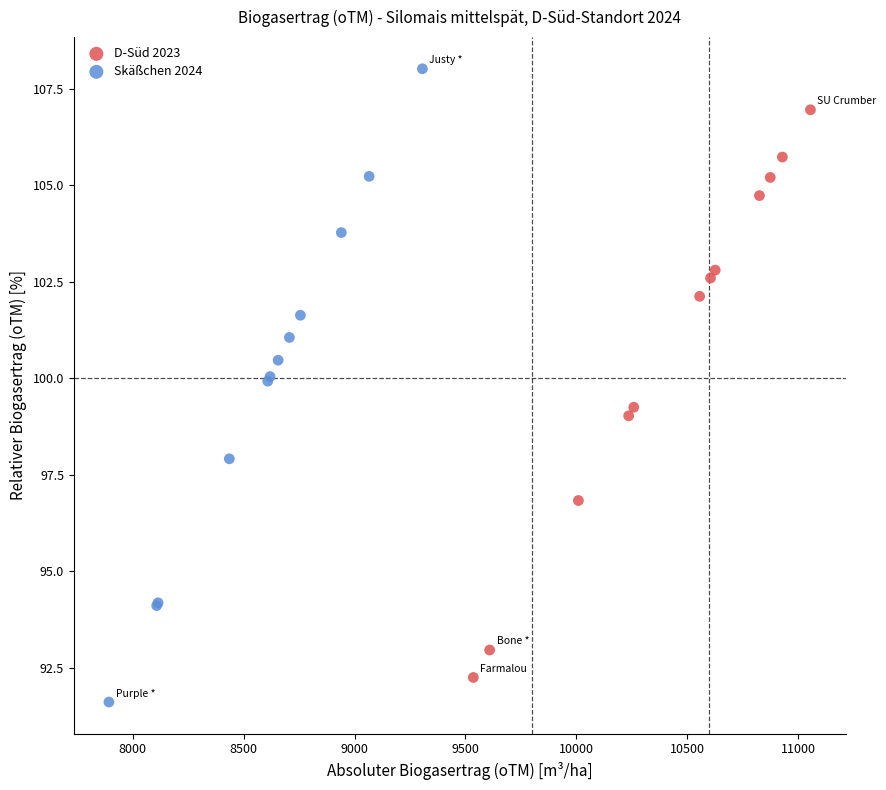

Which series contains the highest Y value?

Skäßchen 2024